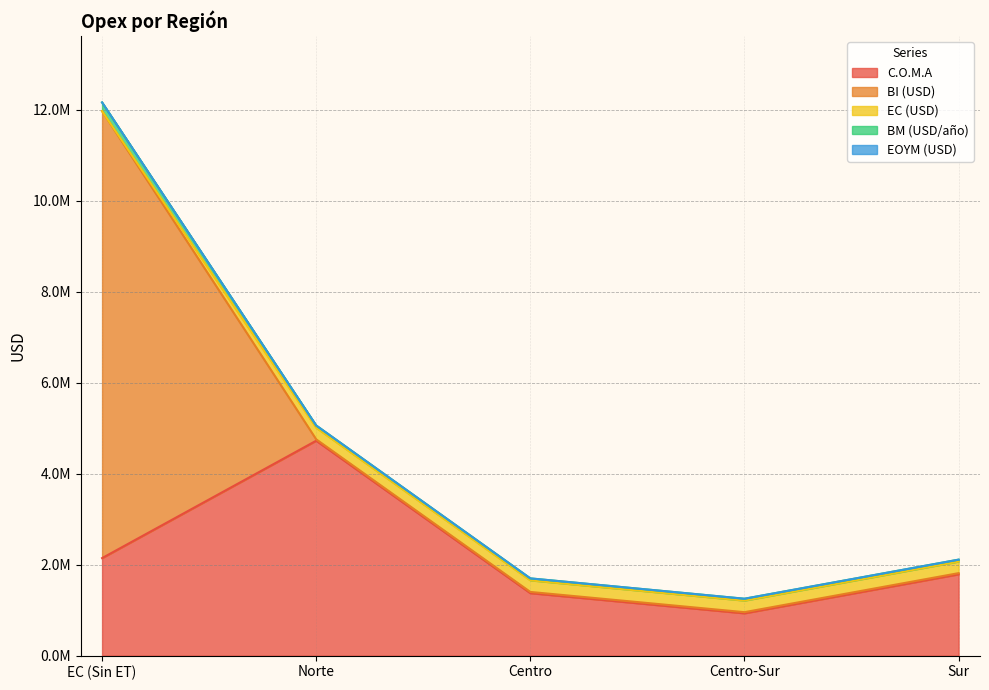

What is the difference between the maximum and minimum values in the C.O.M.A series?

3792819.2